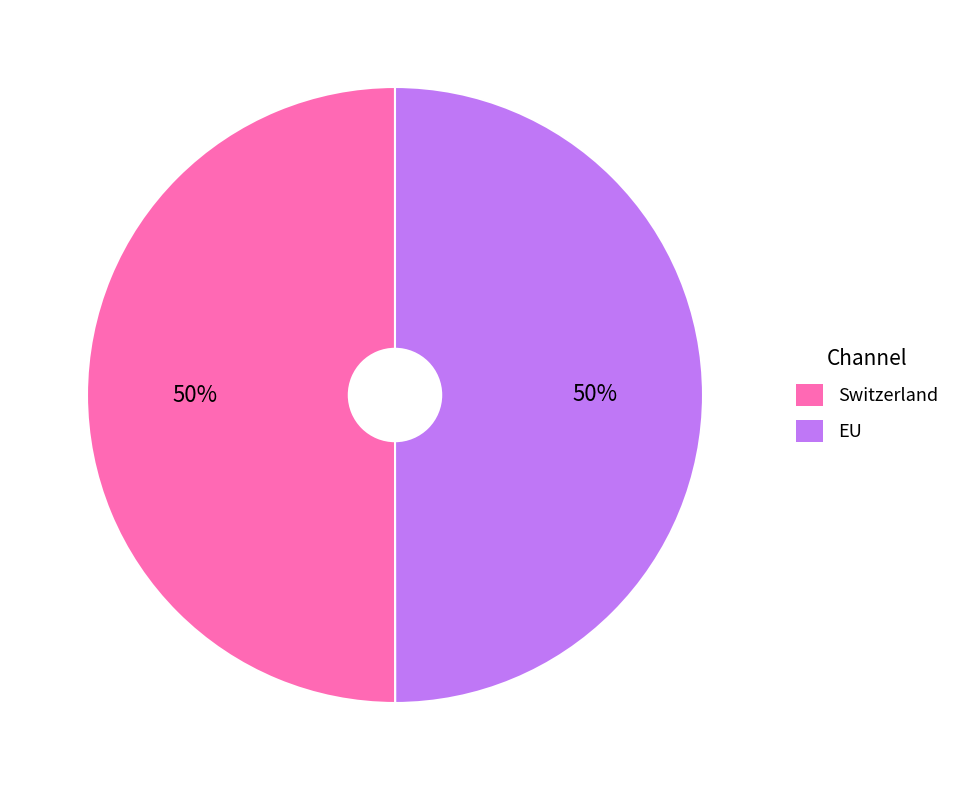

What percentage is the Switzerland slice, to the nearest percent?

50%